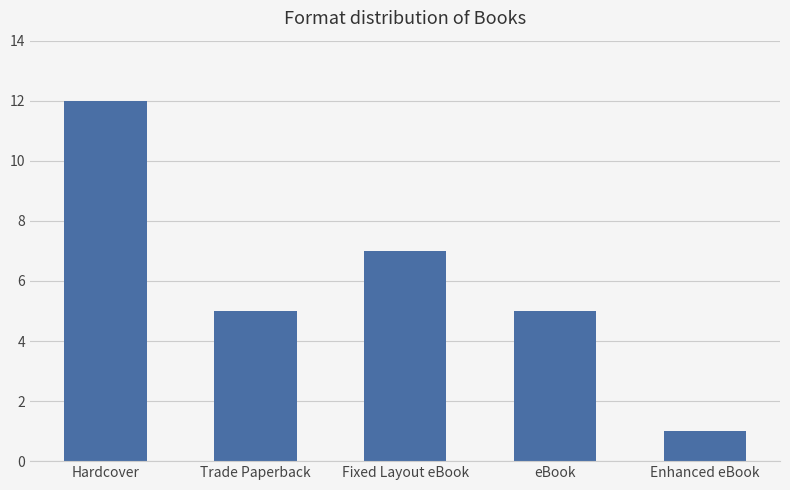

Is it true that the value at Fixed Layout eBook is 7?

True